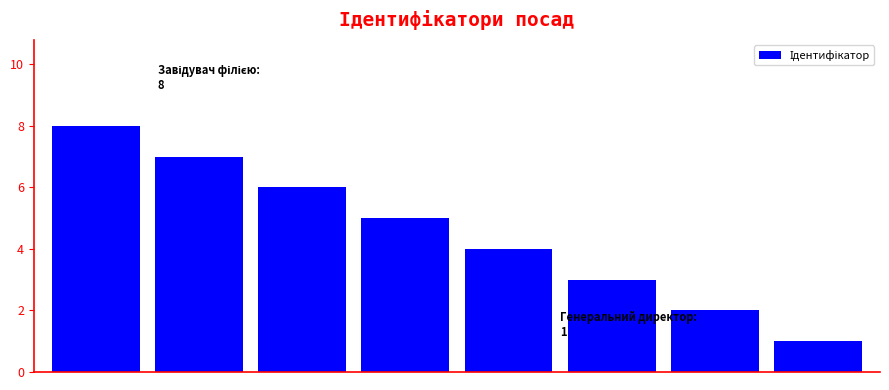

Reading left to right, list all the values displayed in this chart.

8	7	6	5	4	3	2	1